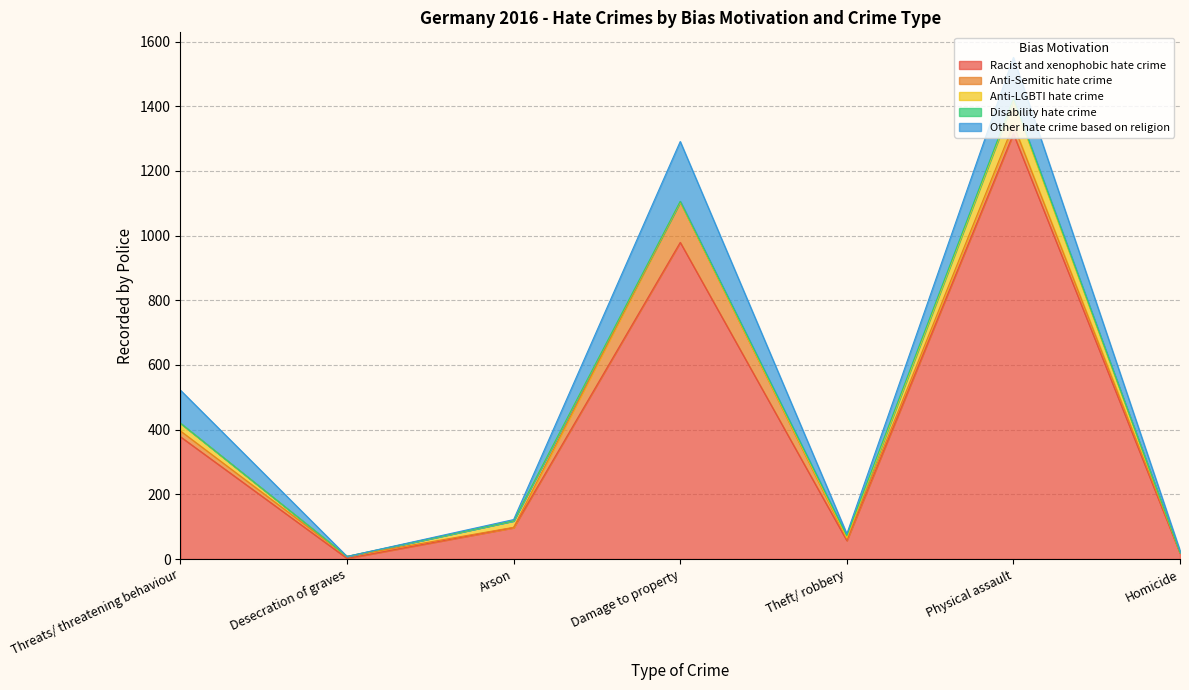

What is the difference between the Racist and xenophobic hate crime values at Desecration of graves and Theft/ robbery?

55